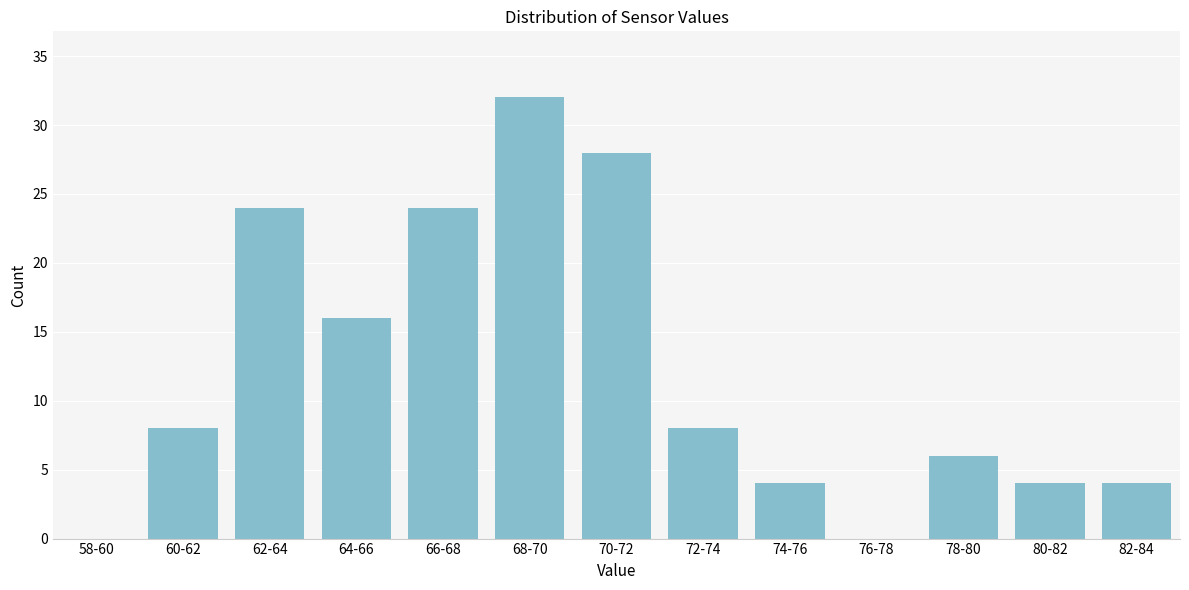

Reading left to right, extract all data points from this chart.

58-60=0	60-62=8	62-64=24	64-66=16	66-68=24	68-70=32	70-72=28	72-74=8	74-76=4	76-78=0	78-80=6	80-82=4	82-84=4